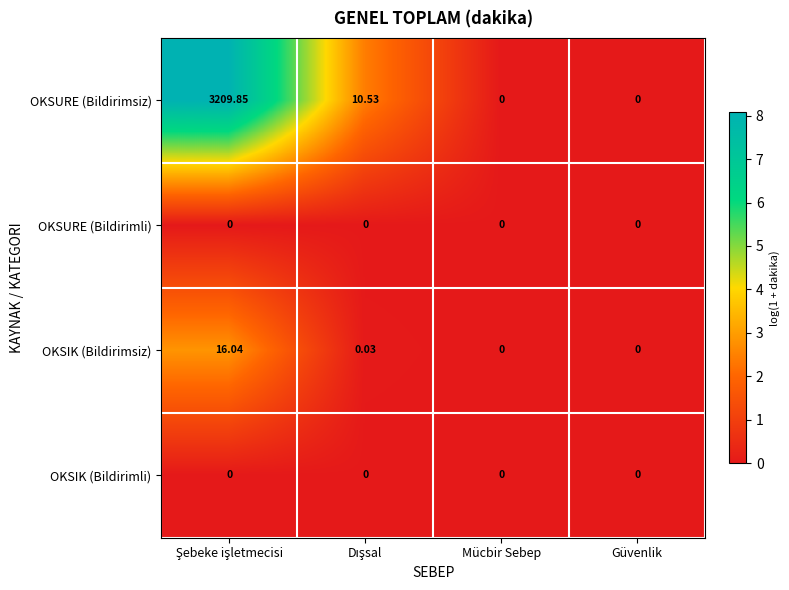

Which series has the largest total across all categories?

OKSURE (Bildirimsiz)